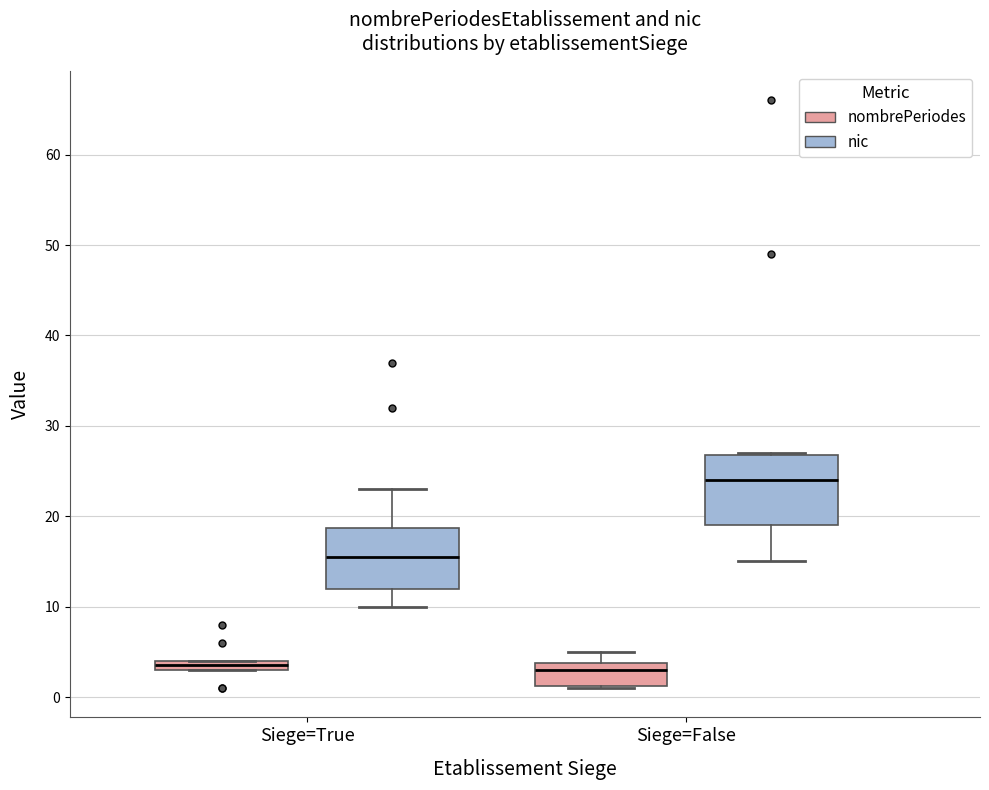

Which box has the highest median line?

Siege=False (nic)